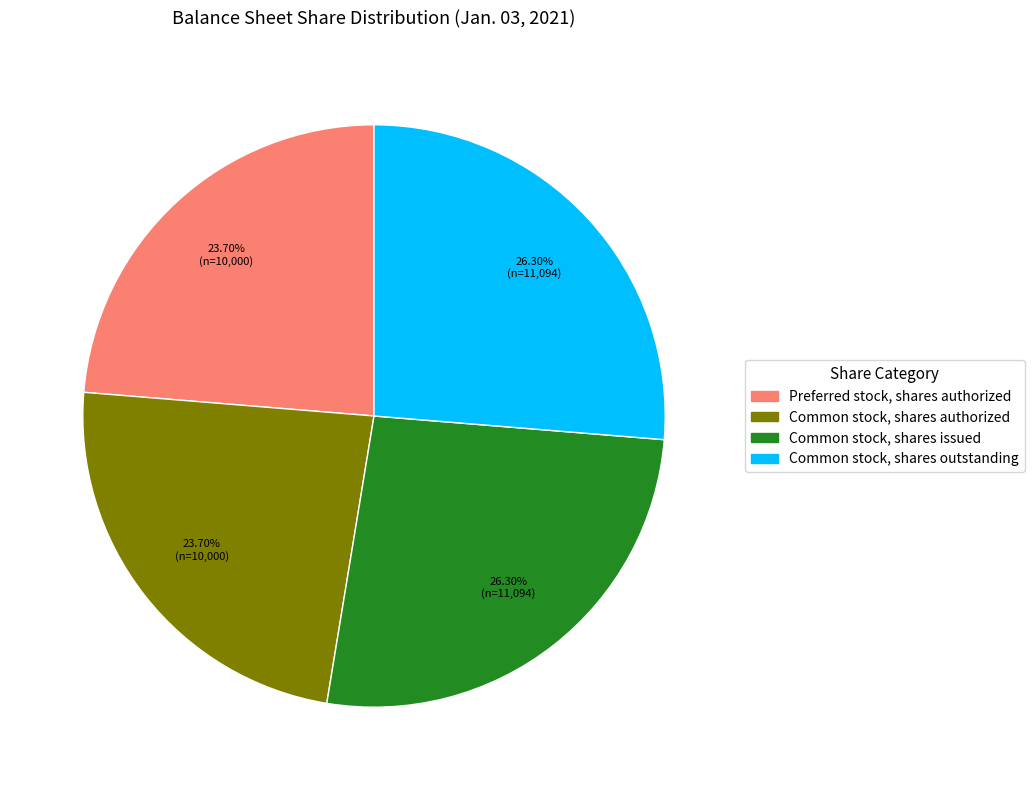

Is Preferred stock, shares authorized the majority of the pie?

No